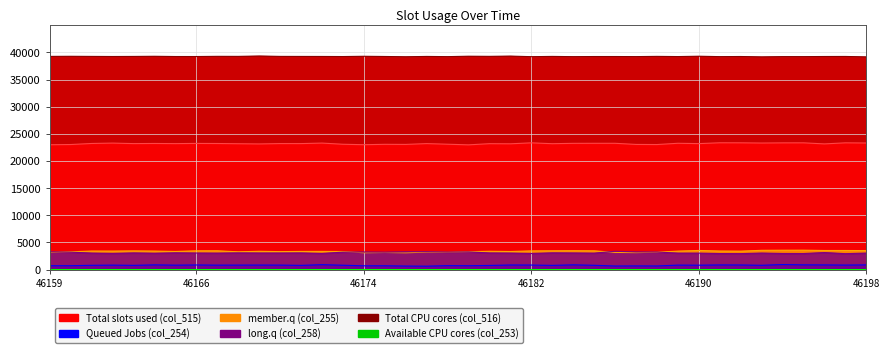

What is the average value of the col_253 series?

5